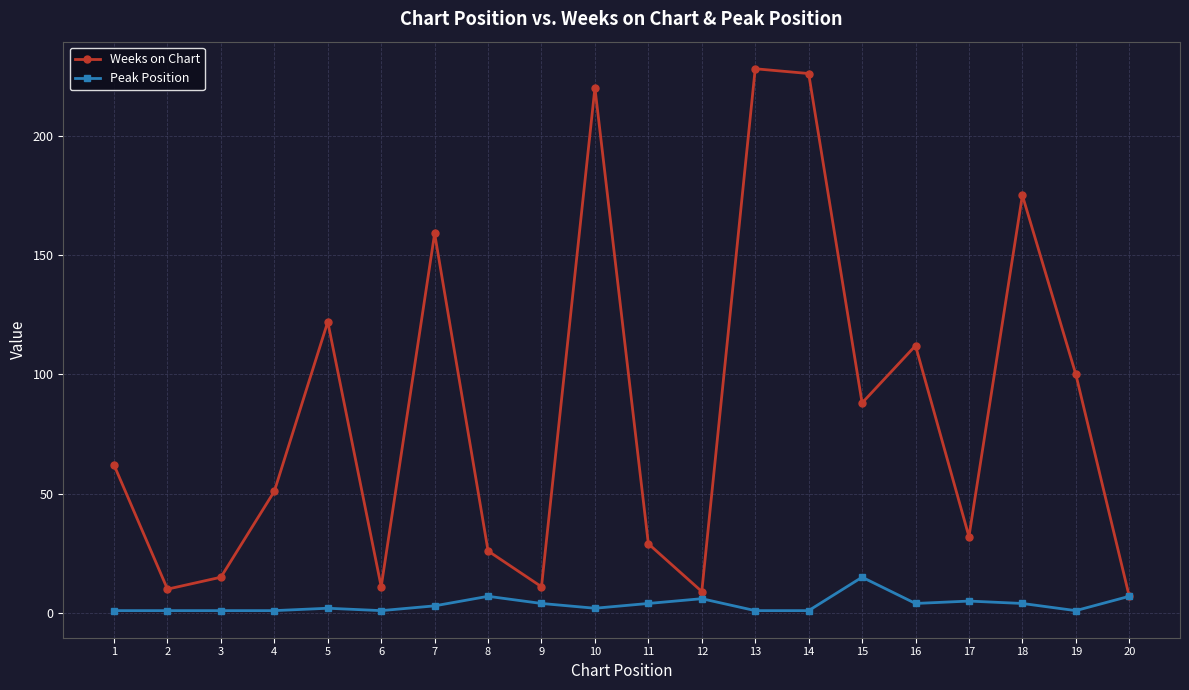

Reading left to right, list all the values displayed in this chart.

Weeks on Chart: 1=62	2=10	3=15	4=51	5=122	6=11	7=159	8=26	9=11	10=220	11=29	12=9	13=228	14=226	15=88	16=112	17=32	18=175	19=100	20=7
Peak Position: 1=1	2=1	3=1	4=1	5=2	6=1	7=3	8=7	9=4	10=2	11=4	12=6	13=1	14=1	15=15	16=4	17=5	18=4	19=1	20=7